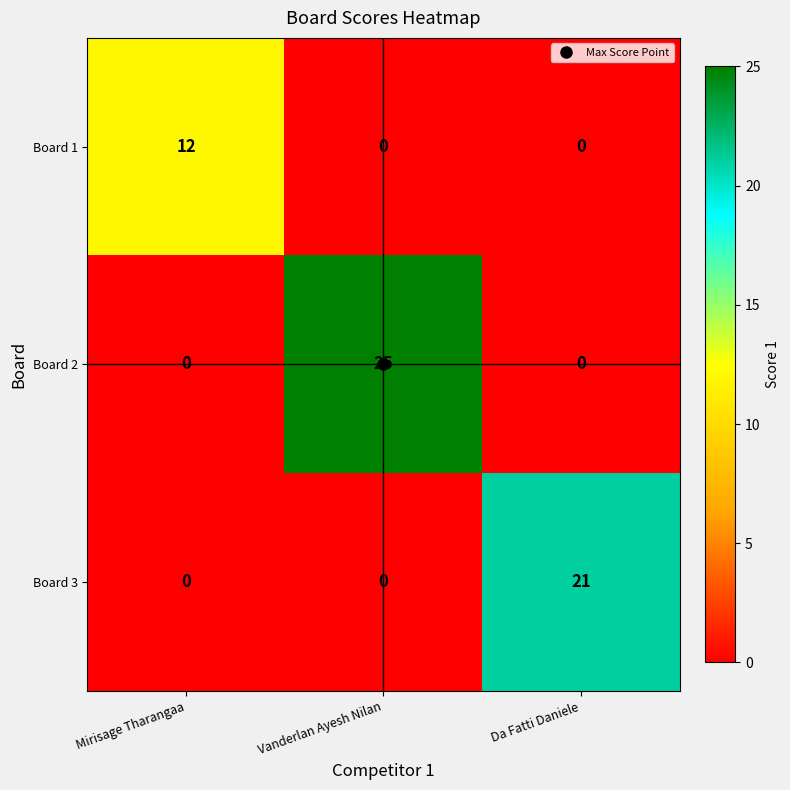

Count the Board 1 values in the range 0 to 12.

3